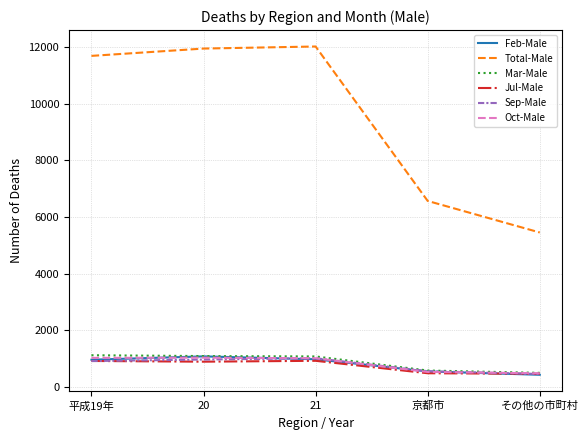

Is the value of Oct-Male at その他の市町村 greater than the value of Sep-Male at 平成19年?

No